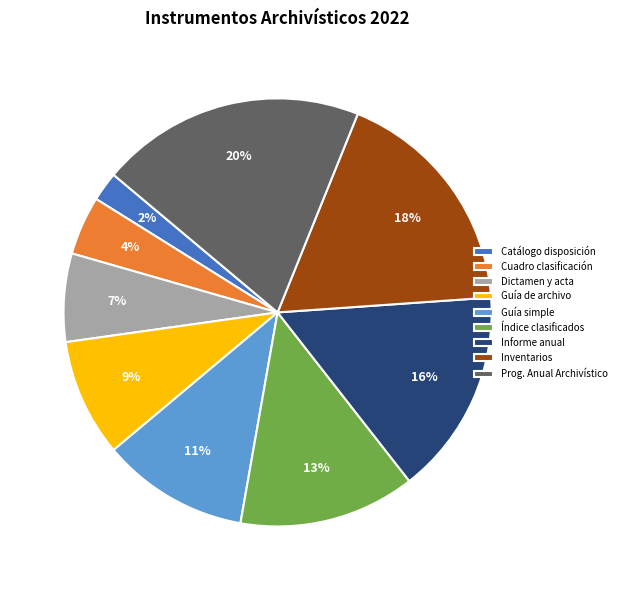

Do Guía simple and Prog. Anual Archivístico together represent more than half of the pie?

No